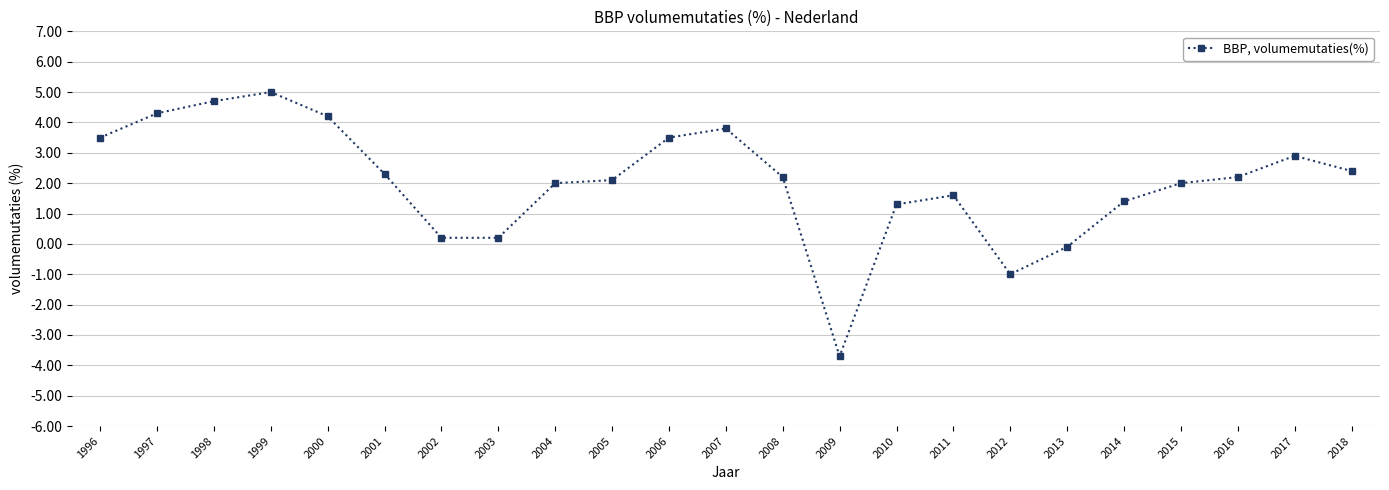

Reading left to right, what are all the values shown in this chart?

1996=3.5	1997=4.3	1998=4.7	1999=5.0	2000=4.2	2001=2.3	2002=0.2	2003=0.2	2004=2.0	2005=2.1	2006=3.5	2007=3.8	2008=2.2	2009=-3.7	2010=1.3	2011=1.6	2012=-1.0	2013=-0.1	2014=1.4	2015=2.0	2016=2.2	2017=2.9	2018=2.4